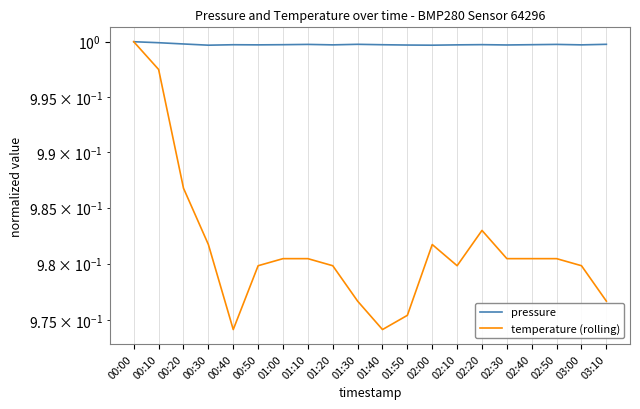

Reading left to right, what are all the values shown in this chart?

pressure: 00:00=1.0	00:10=1.0	00:20=1.0	00:30=1.0	00:40=1.0	00:50=1.0	01:00=1.0	01:10=1.0	01:20=1.0	01:30=1.0	01:40=1.0	01:50=1.0	02:00=1.0	02:10=1.0	02:20=1.0	02:30=1.0	02:40=1.0	02:50=1.0	03:00=1.0	03:10=1.0
temperature (rolling): 00:00=1.0	00:10=1.0	00:20=1.0	00:30=1.0	00:40=1.0	00:50=1.0	01:00=1.0	01:10=1.0	01:20=1.0	01:30=1.0	01:40=1.0	01:50=1.0	02:00=1.0	02:10=1.0	02:20=1.0	02:30=1.0	02:40=1.0	02:50=1.0	03:00=1.0	03:10=1.0